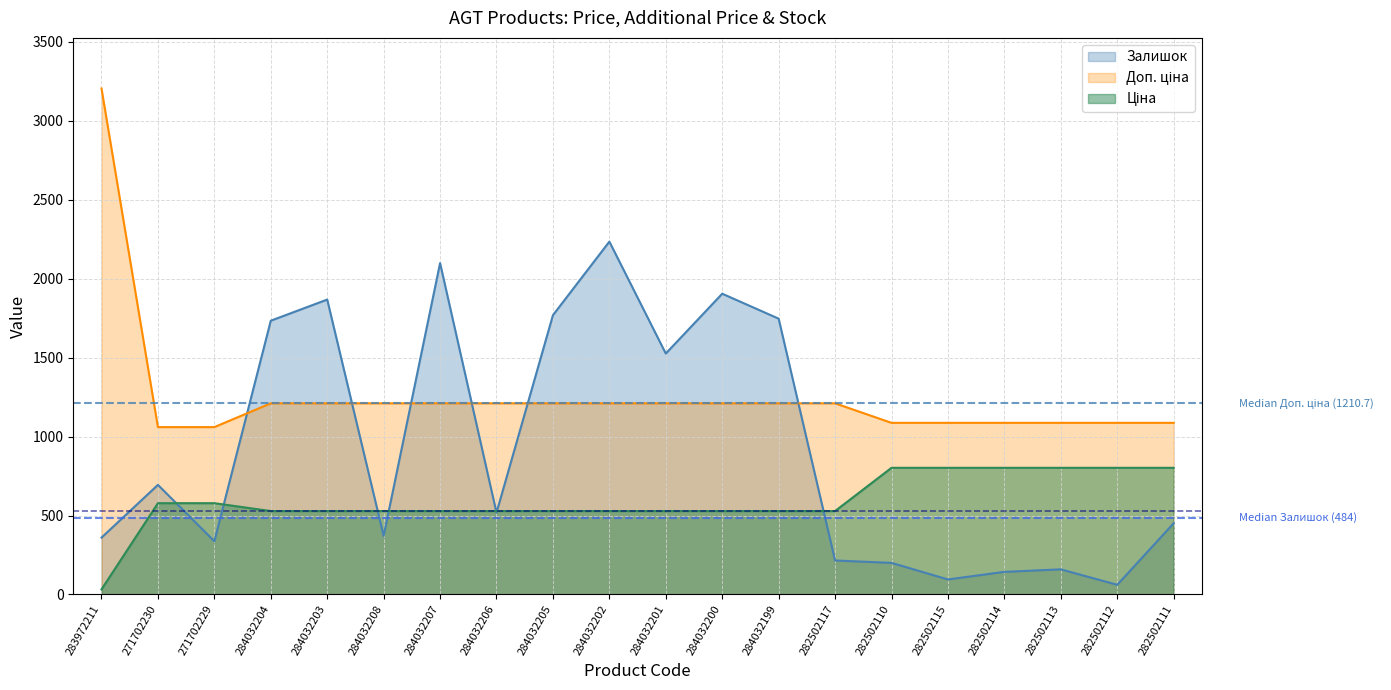

Read the Ціна value at 271702230.

578.1